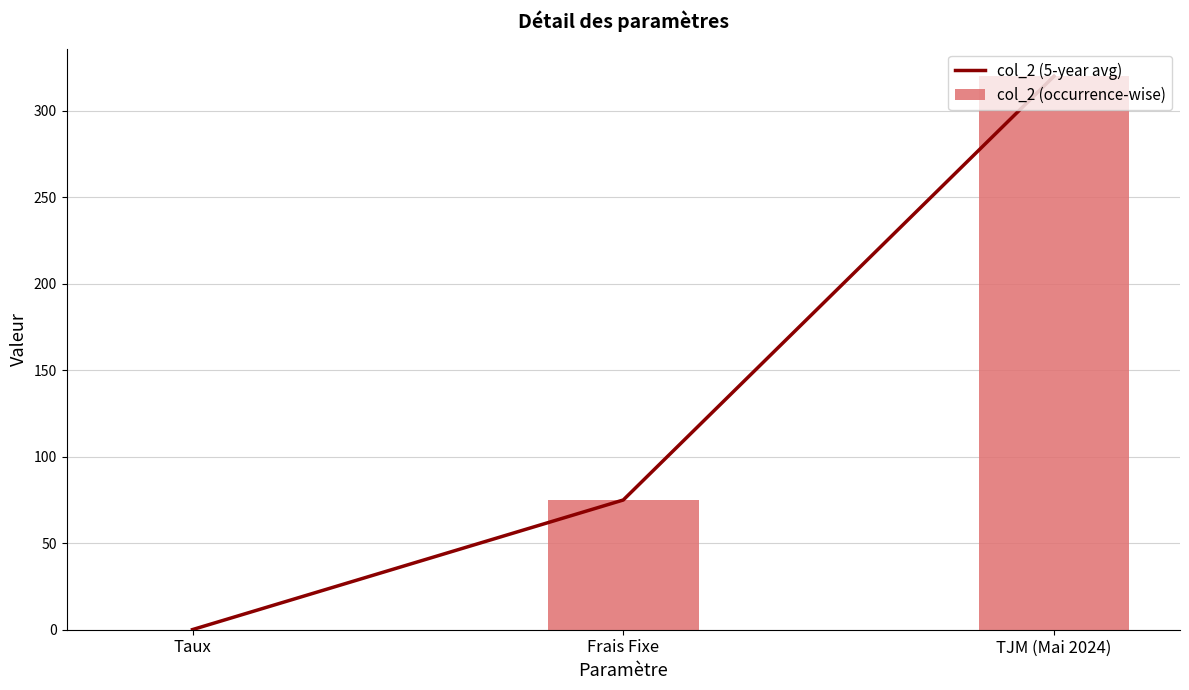

At how many categories does at least one series exceed 230?

1